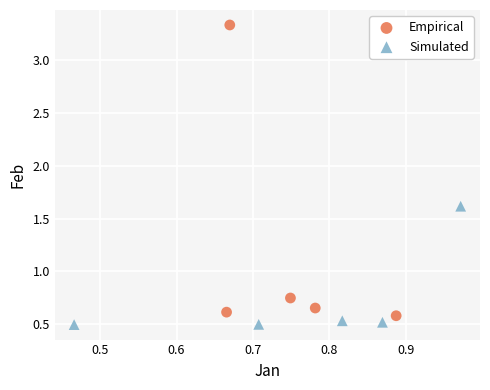

Which series has the widest spread of Y values?

Empirical